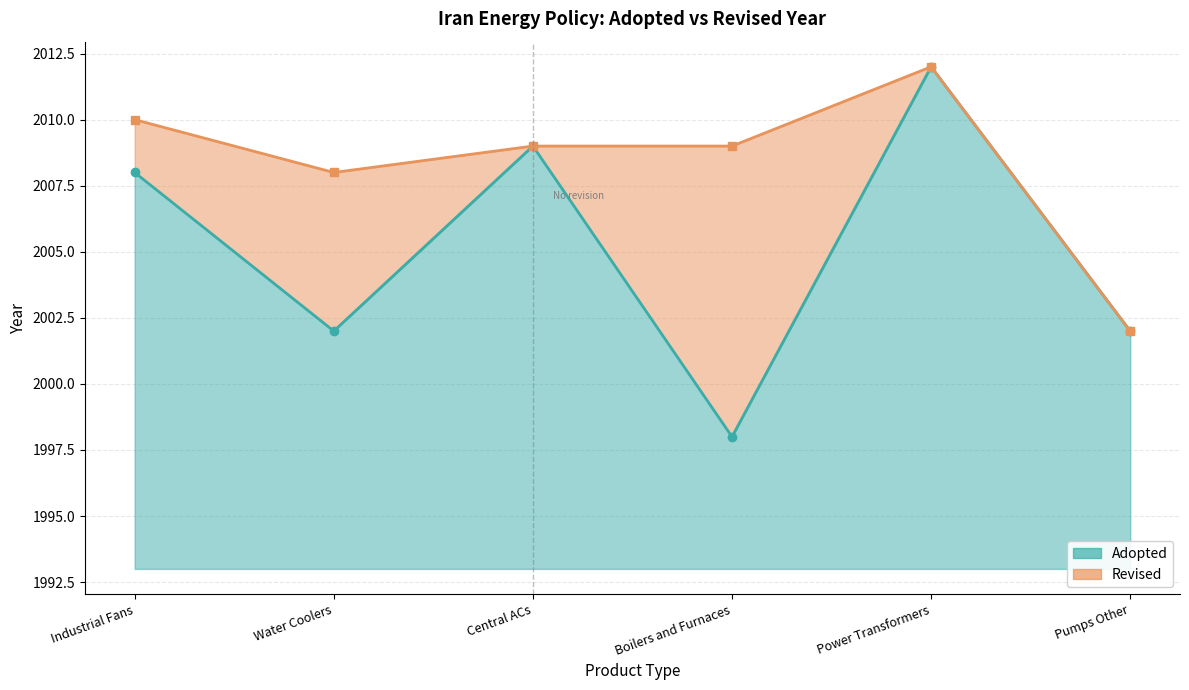

What is the label of the 2nd point from the left?

Water Coolers